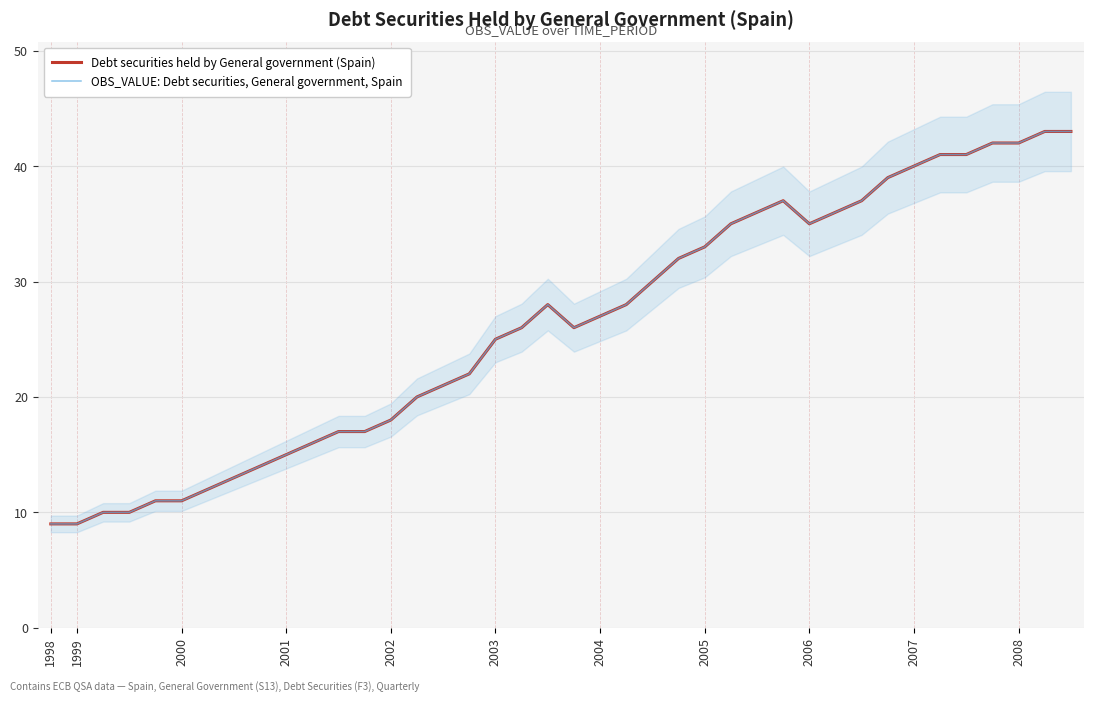

Rank the series at 26 from highest to lowest value.

Debt securities held by General government (Spain), OBS_VALUE: Debt securities, General government, Spain